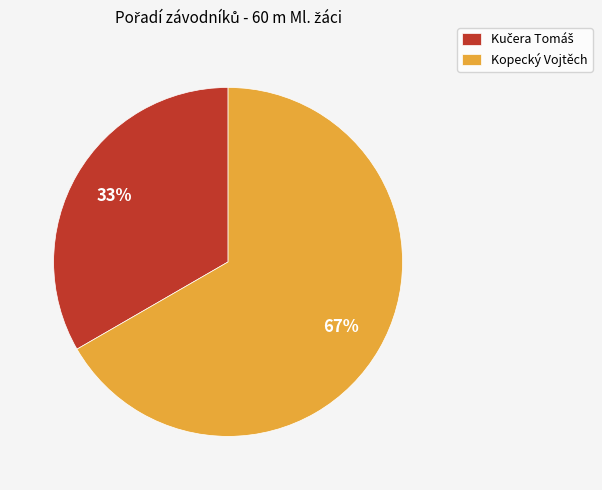

To the nearest percent, what is the average slice percentage?

50%